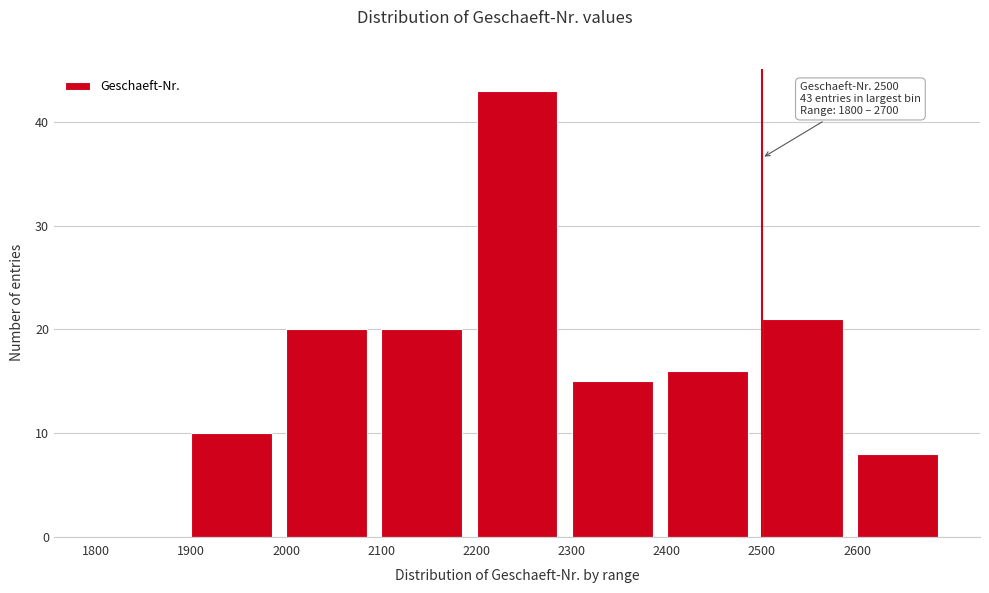

Over which range of the x-axis is the bar tallest?

2200 to 2300